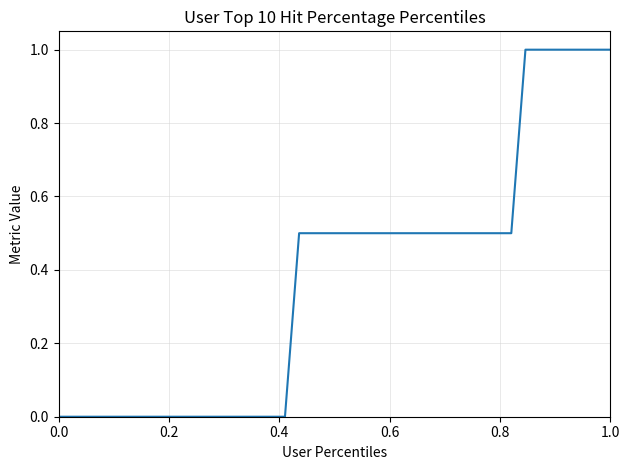

What is the difference between the maximum and minimum values?

1.0